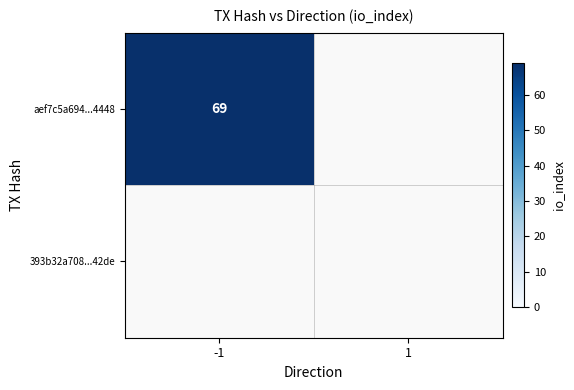

Which category has the lowest value across all series?

1